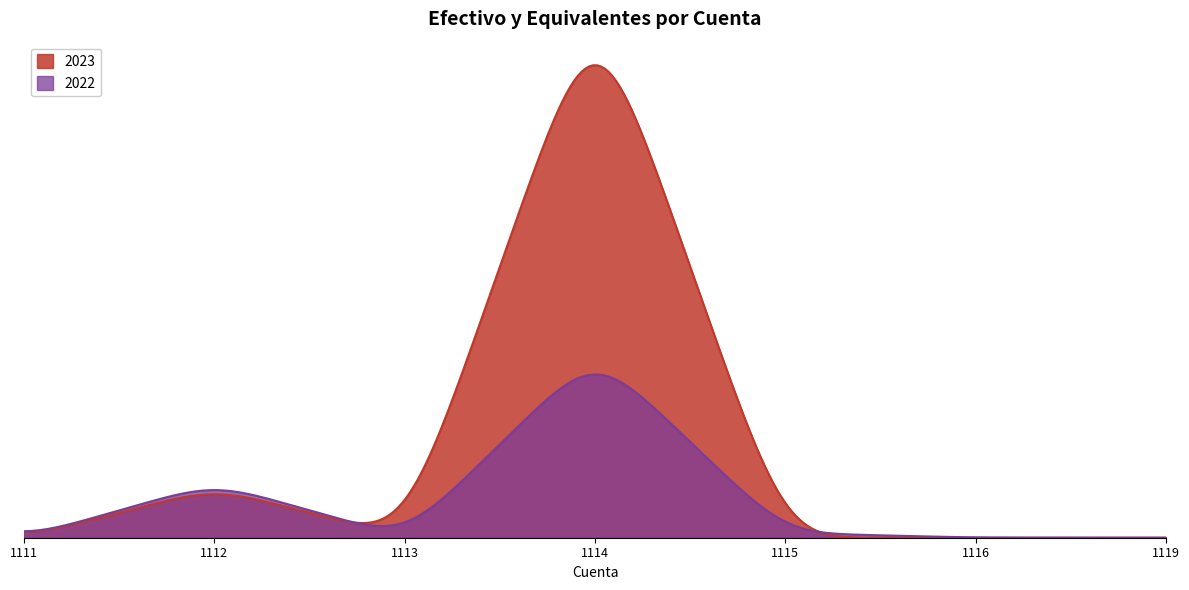

What is the difference between the highest and lowest values at 1114?

152447726.7